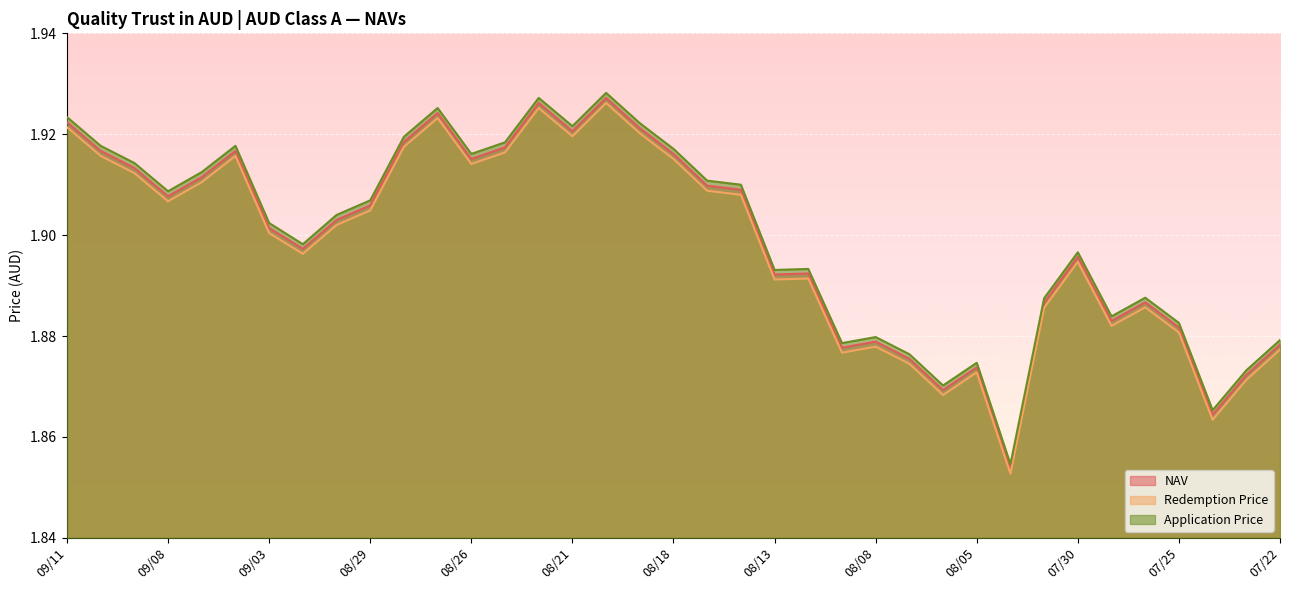

What is the sum of the Application Price values at 08/20 and 09/04?

3.8